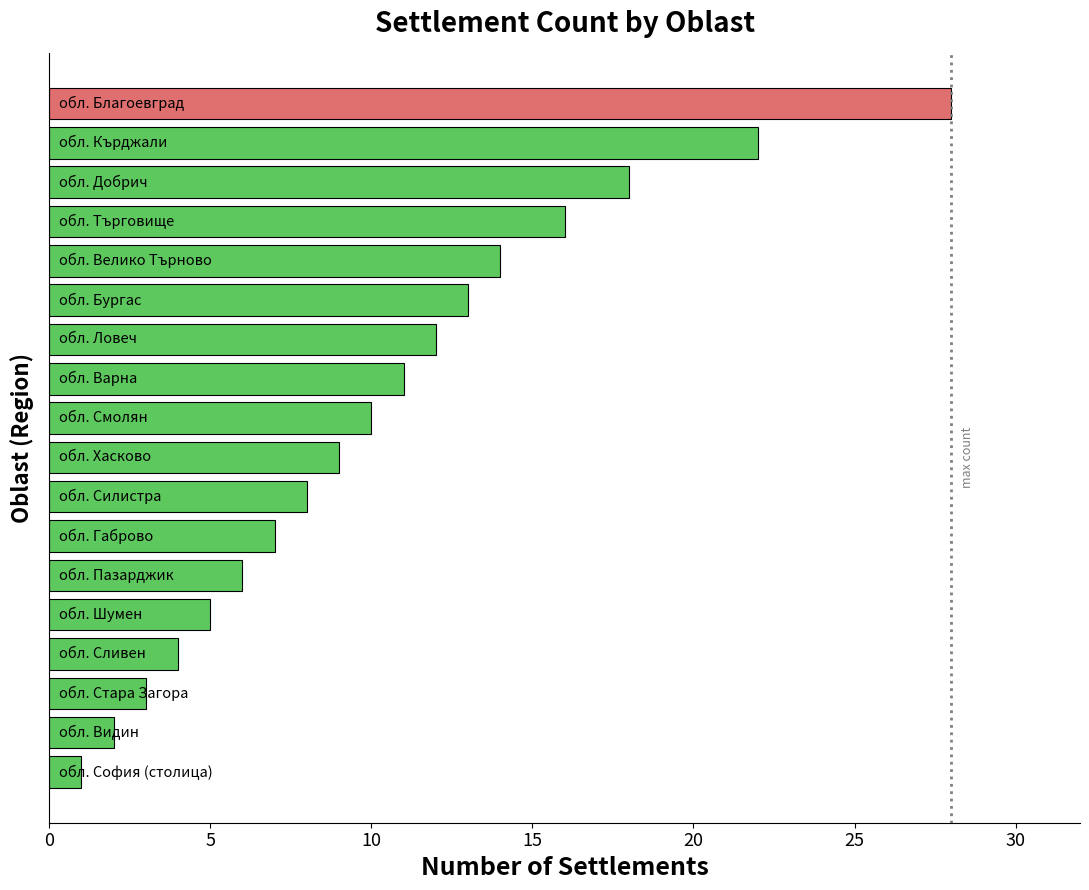

What is the difference between the second highest and minimum values?

21